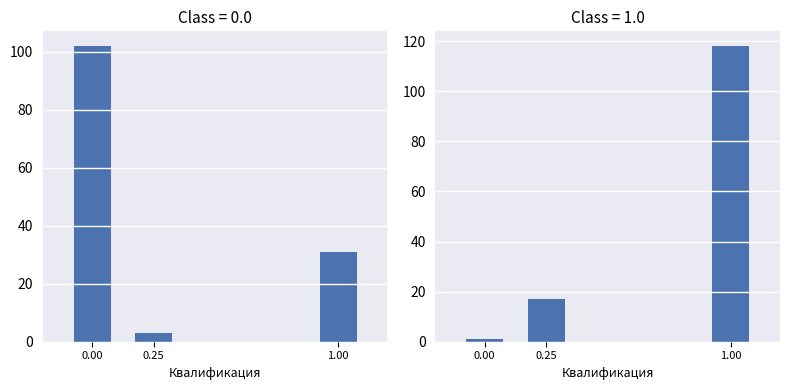

What is the sum of the Учёная степень values at 1.00 and 0.25?

135